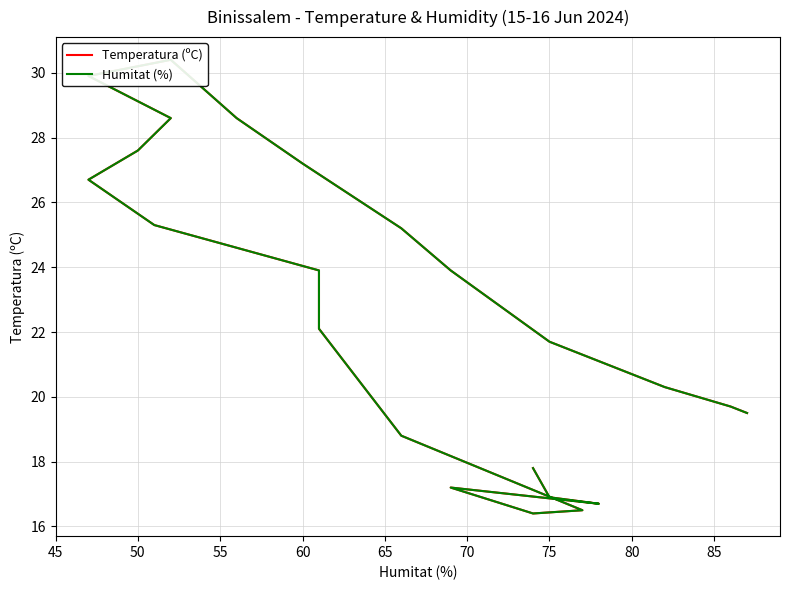

Is it true that Humitat (%) equals 8.1 at 75?

False